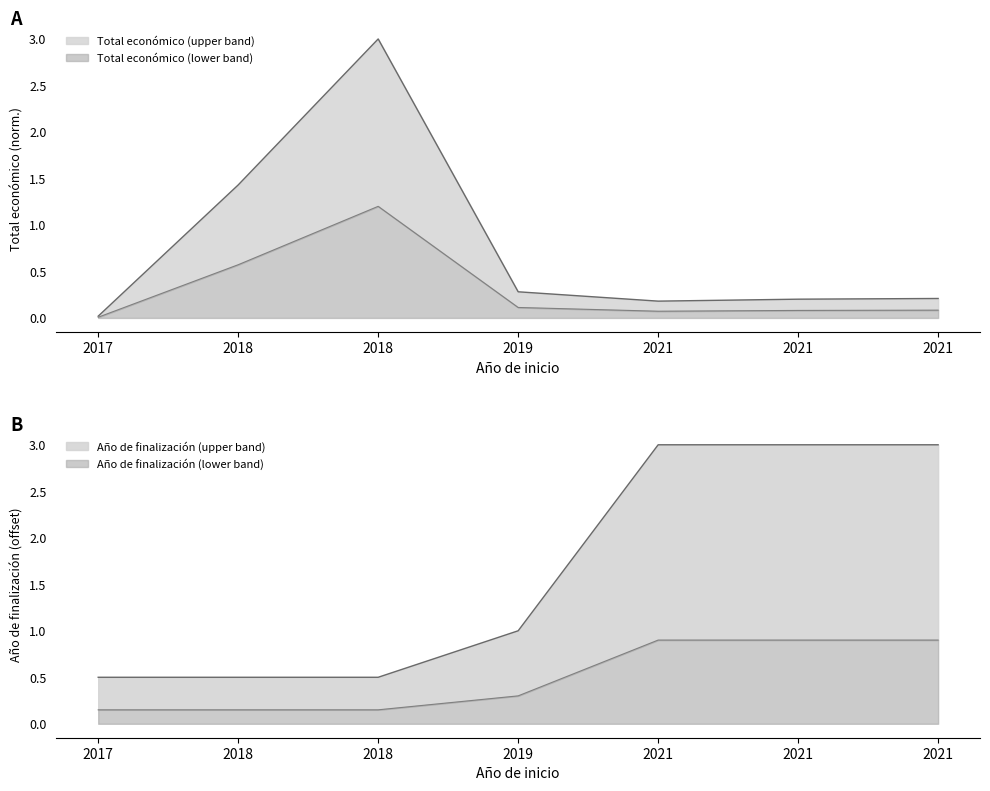

The chart shows a value of 0.1 at 2021. True or false?

False